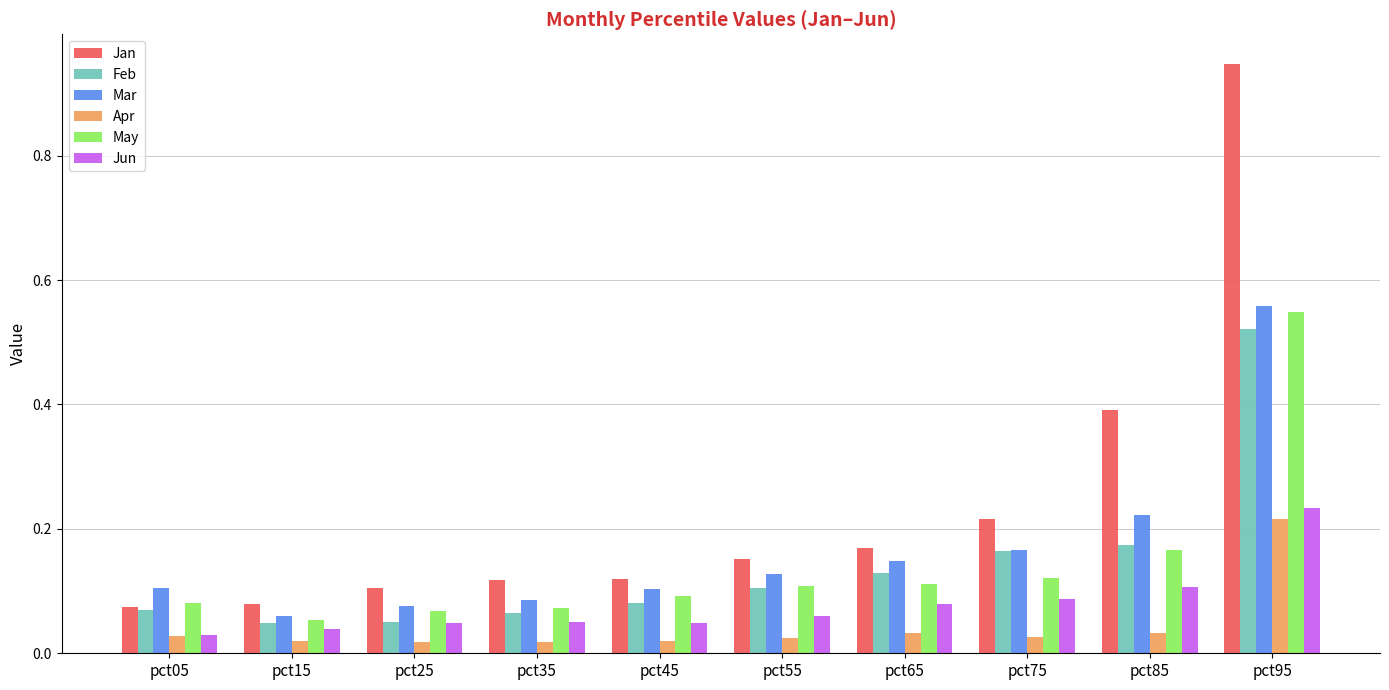

Does the chart contain any negative values?

No